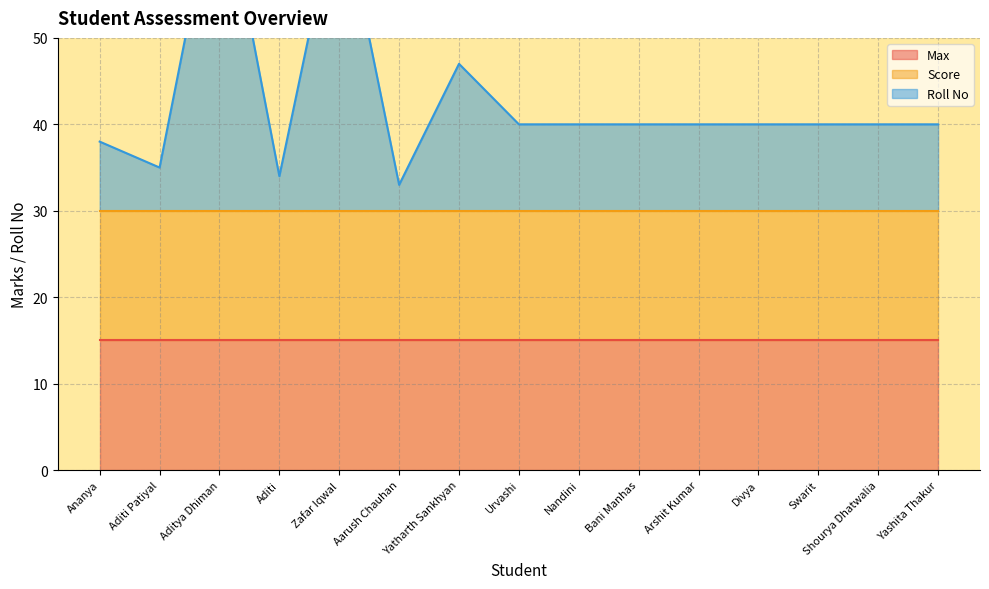

The Max series shows 10 at Yashita Thakur. True or false?

False